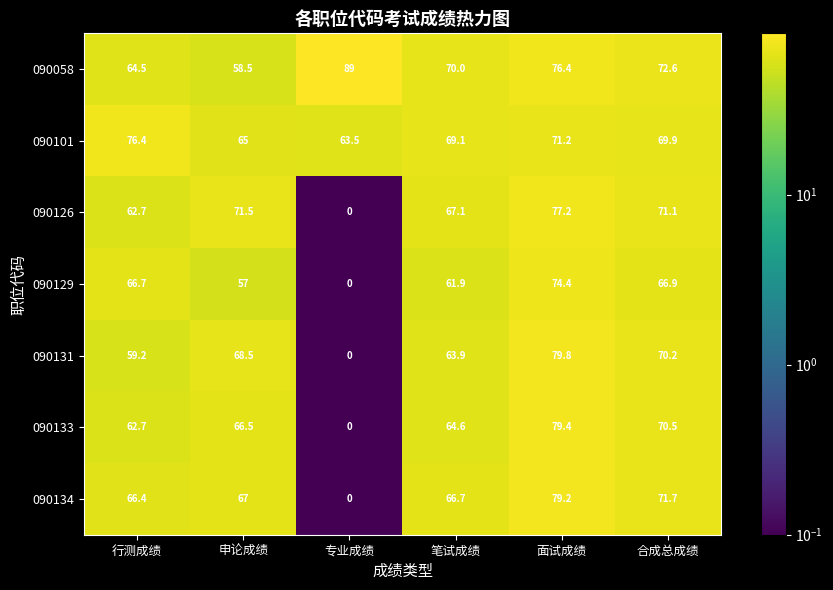

True or false: 090133 has a value of 119.4 at 申论成绩.

False